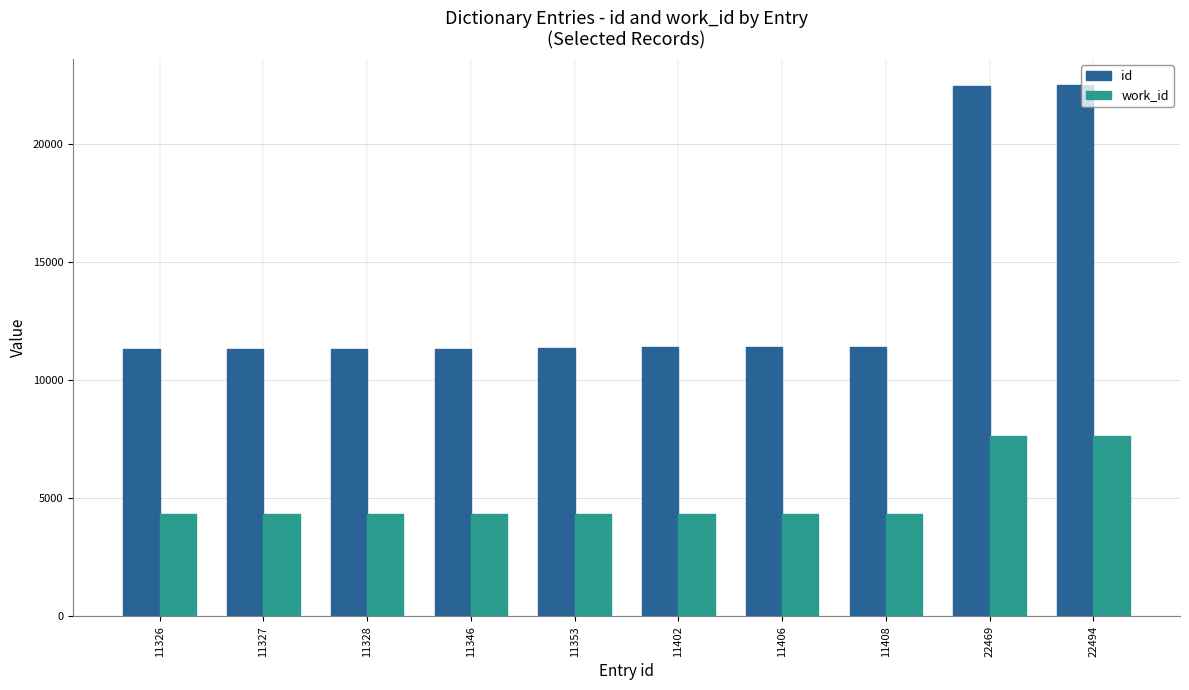

Between 11328 and 22494, which series saw the biggest shift?

id